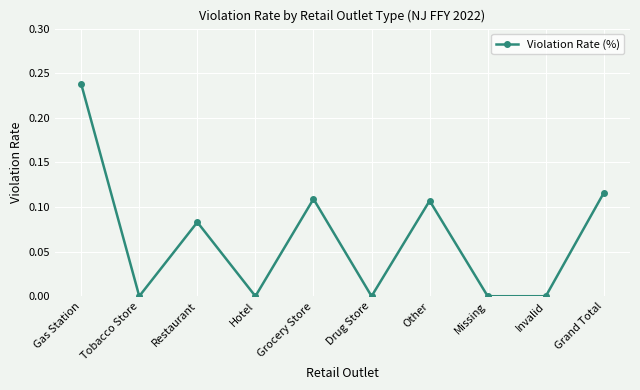

How many points are higher than both their immediate neighbors (excluding endpoints)?

3